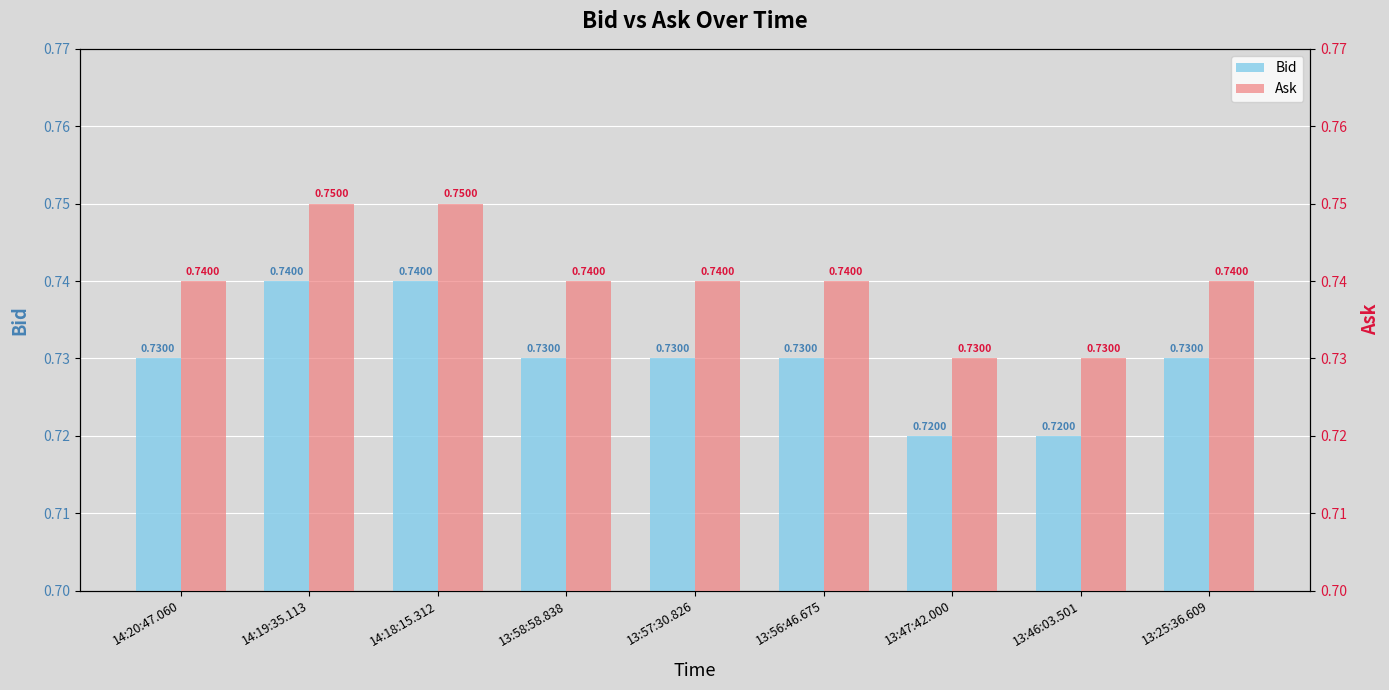

The value of Bid at 13:58:58.838 is 1.3. True or false?

False